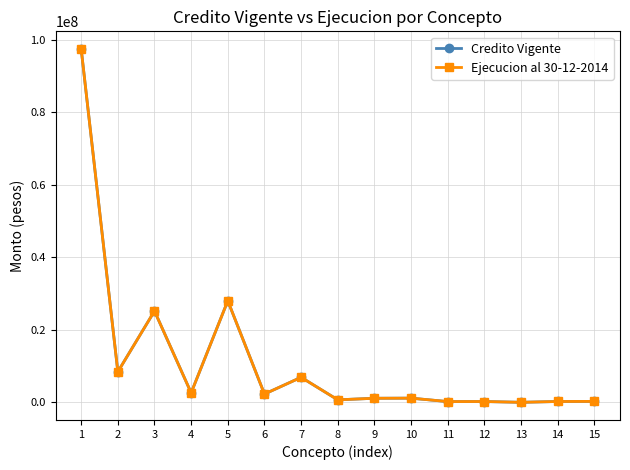

Is this an area chart (filled region under the line)?

No